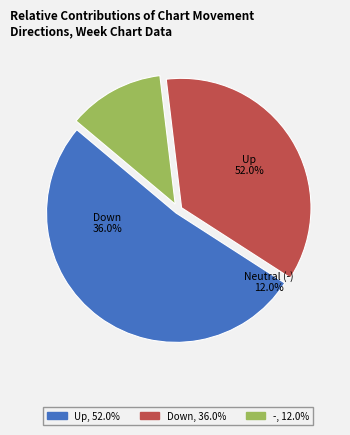

To the nearest percent, what is the difference between the - and up slice percentages?

40%